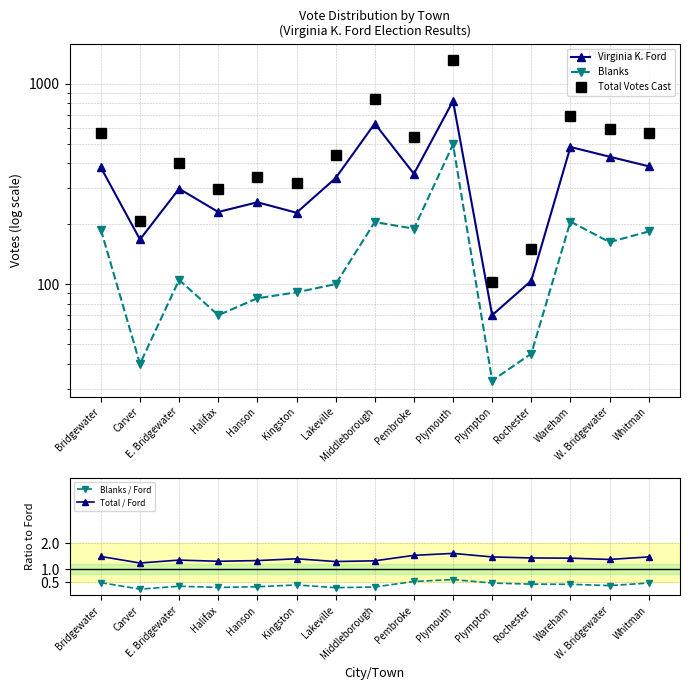

List the series in order of their peak value, lowest first.

Blanks / Ford, Total / Ford, Blanks, Virginia K. Ford, Total Votes Cast